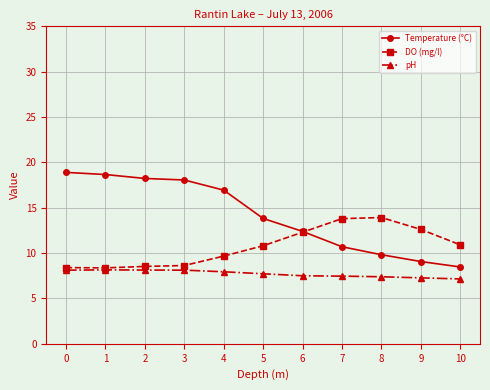

Which series has the largest range (max minus min)?

Temperature (°C)